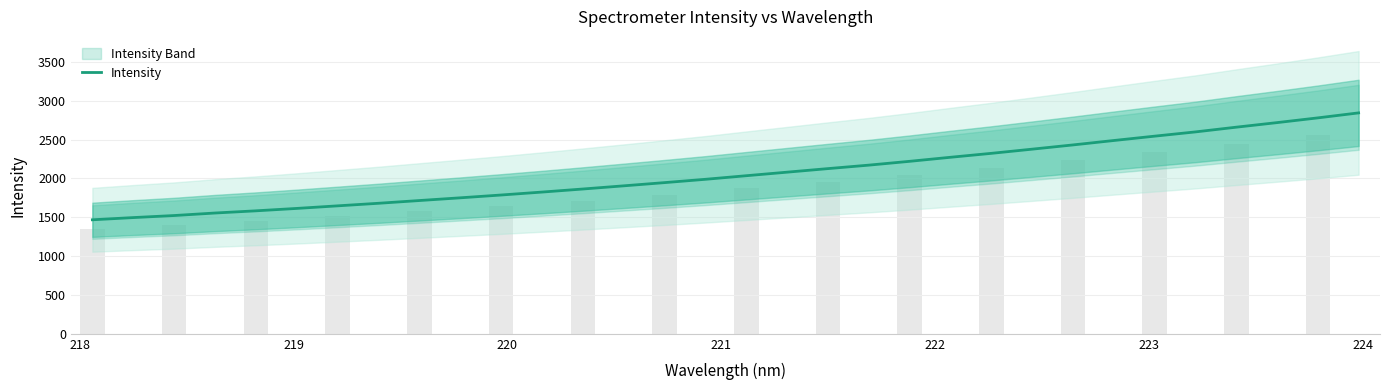

What is the highest value of the Intensity series?

2843.9